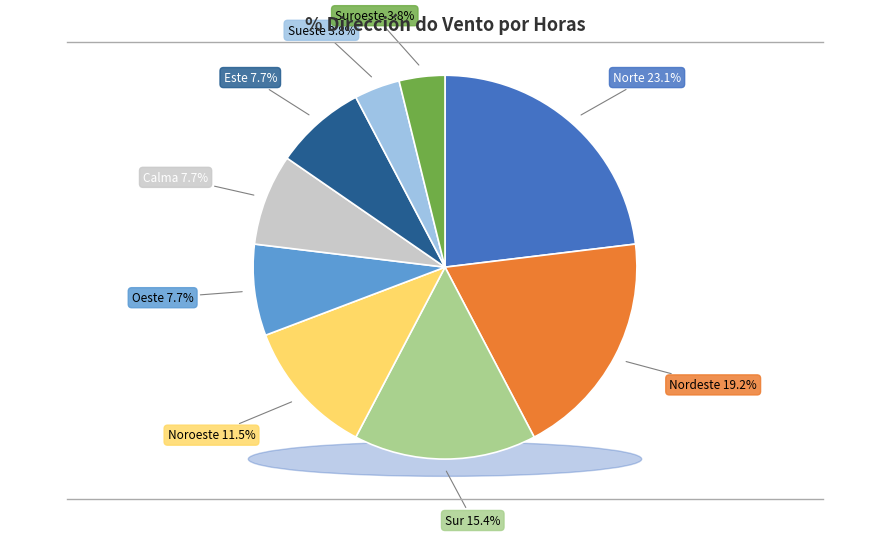

How much of the chart is everything except Norte?

76.9%